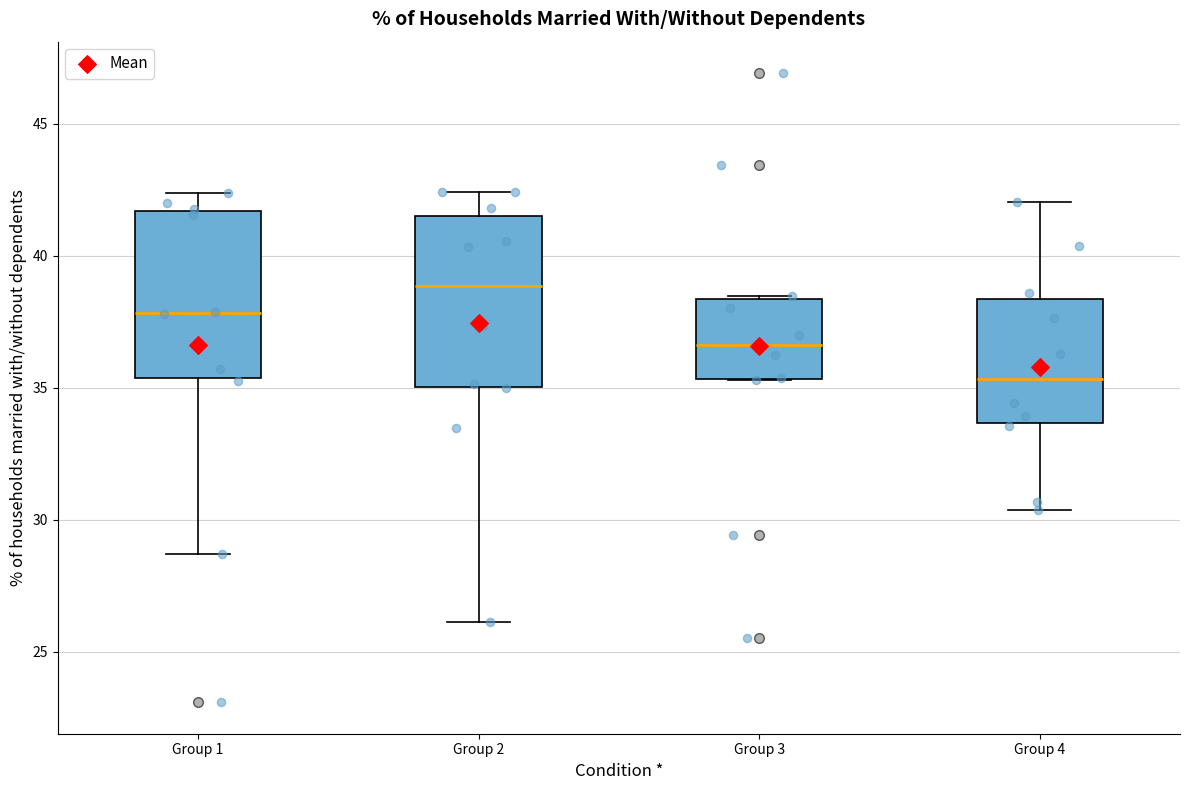

Where does the median line of the box for Group 3 sit on the y-axis? The values are not printed on the chart, so give them approximately, as read against the axis.

36.5